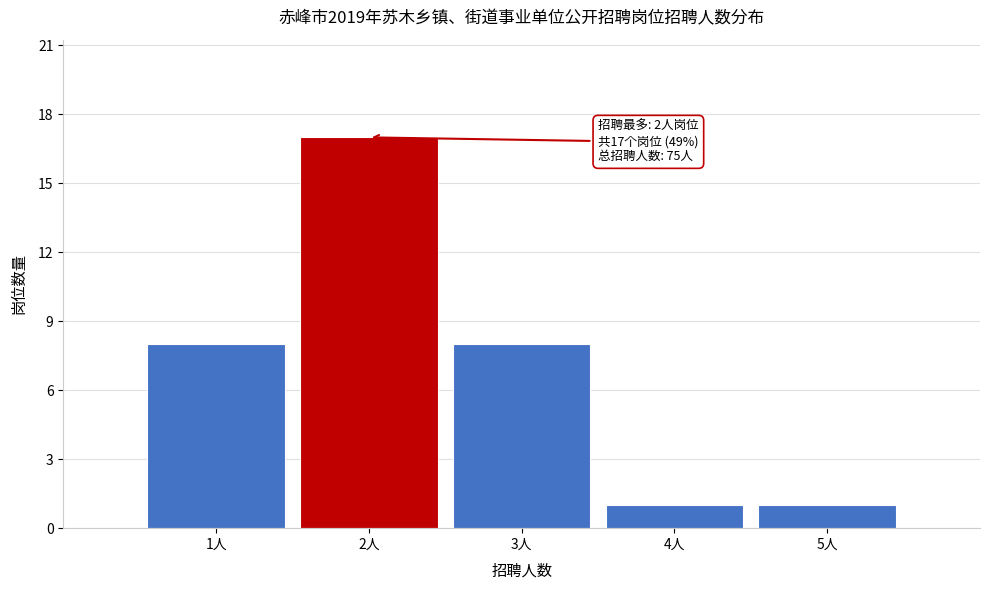

Over which range of the x-axis is the bar tallest?

1.5 to 2.5